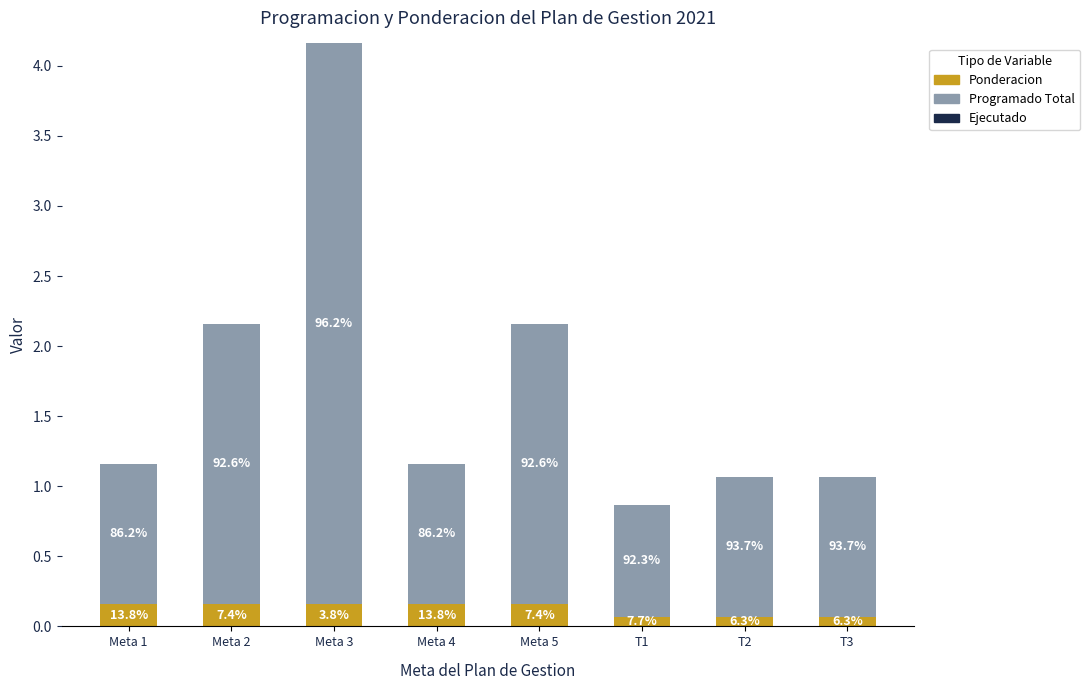

Does the chart contain stacked bars?

Yes